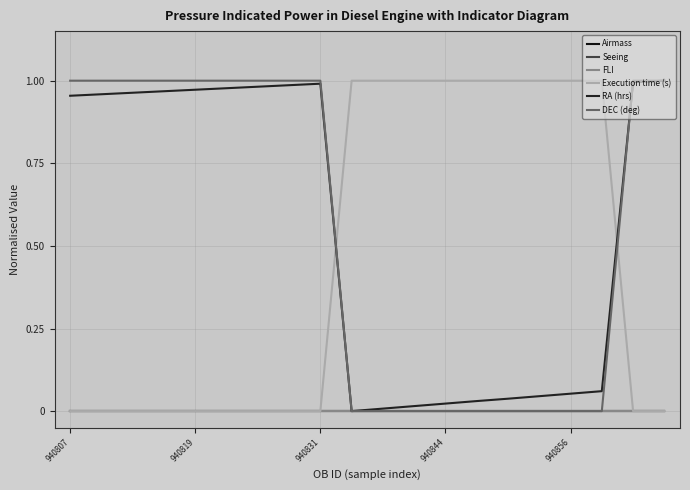

What is the difference between the maximum and second lowest values in the DEC (deg) series?

1.0